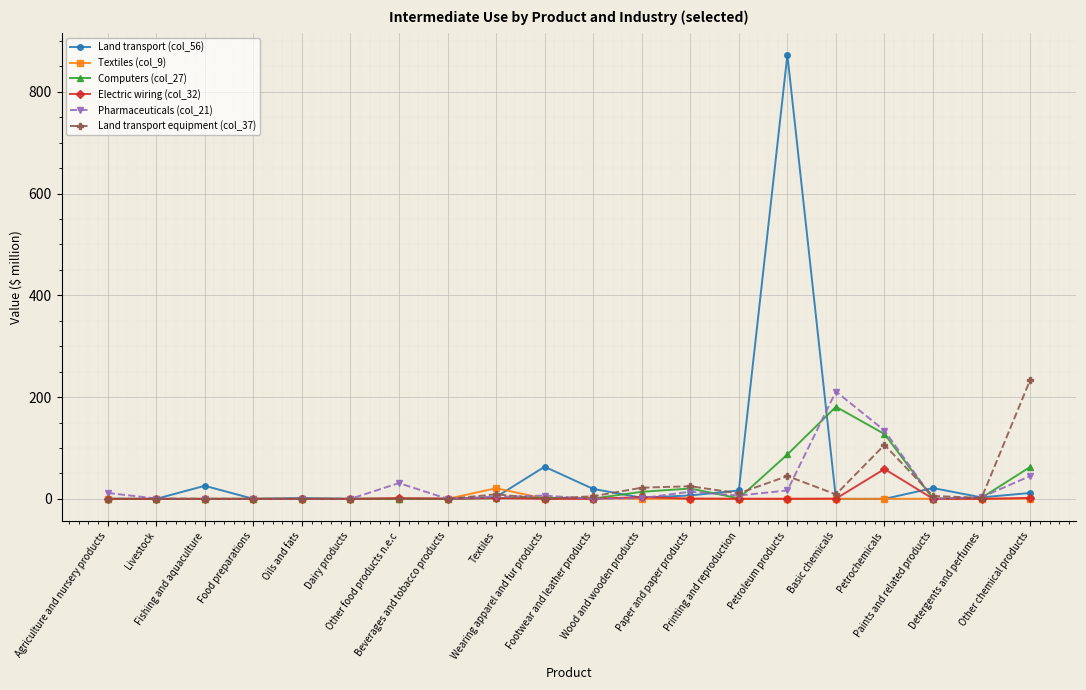

What is the difference between the Land transport (col_56) values at Printing and reproduction and Footwear and leather products?

3.1